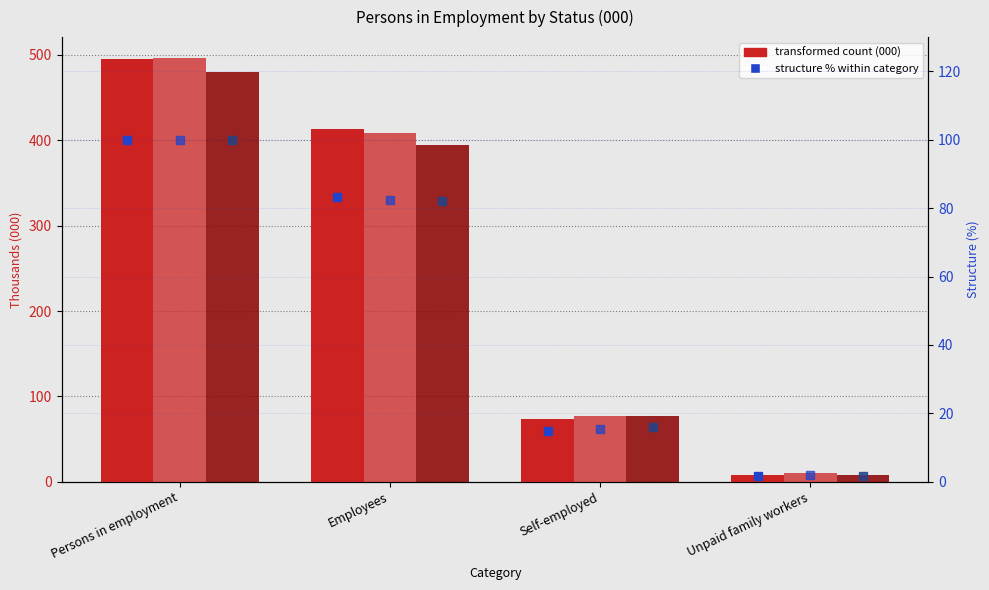

What is the label of the 2nd bar from the left?

Employees